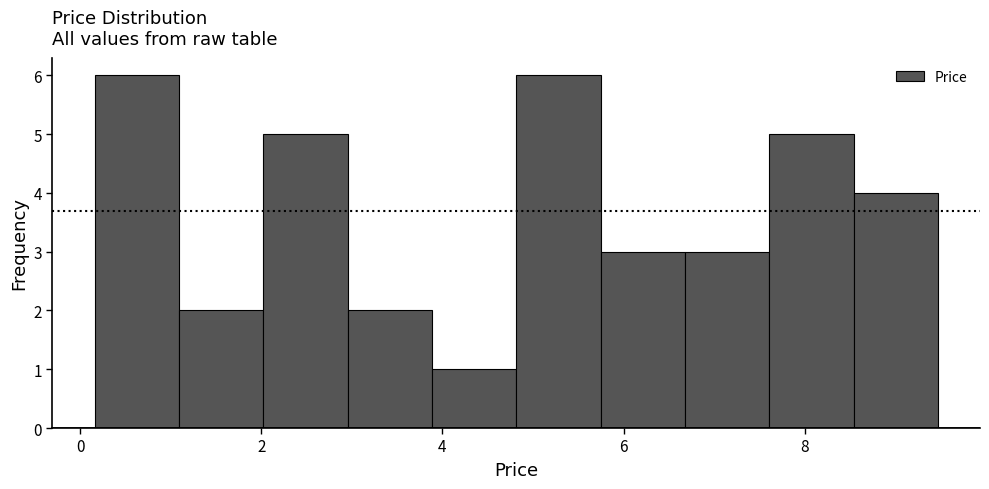

Reading left to right, transcribe this chart: for each bar, give the range it covers on the x-axis and its height. Neither the bar edges nor the heights are printed on the chart, so give them approximately, as read against the axes.

0.2 to 1.0: 6
1.0 to 2.0: 2
2.0 to 3.0: 5
3.0 to 3.8: 2
3.8 to 4.8: 1
4.8 to 5.8: 6
5.8 to 6.6: 3
6.6 to 7.6: 3
7.6 to 8.6: 5
8.6 to 9.4: 4